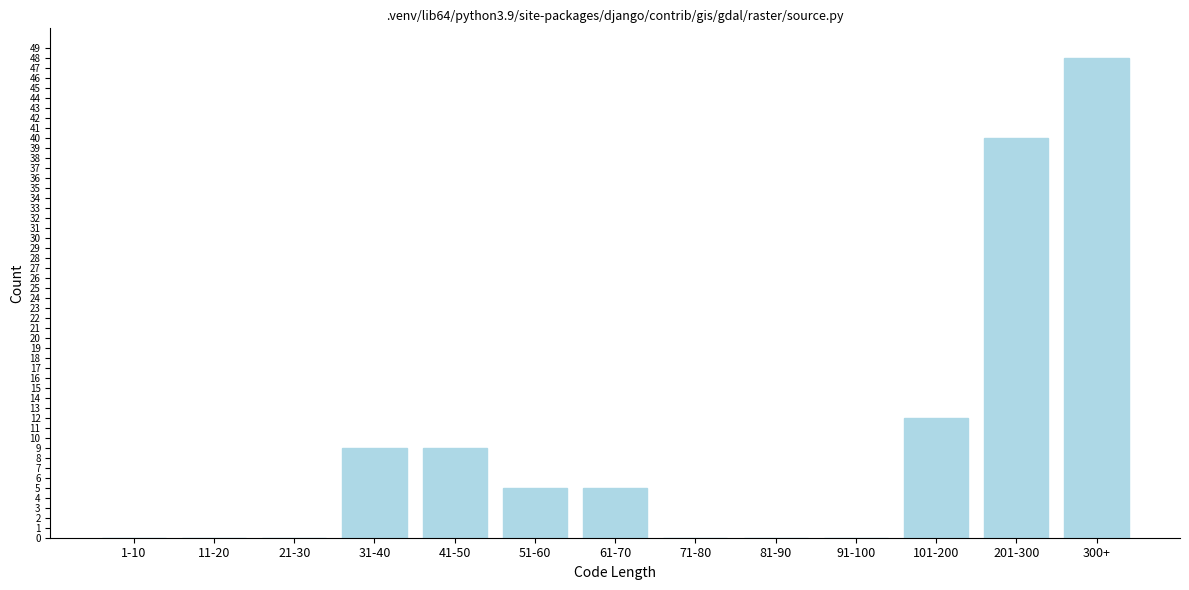

Reading left to right, extract all data points from this chart.

1-10=0	11-20=0	21-30=0	31-40=9	41-50=9	51-60=5	61-70=5	71-80=0	81-90=0	91-100=0	101-200=12	201-300=40	300+=48